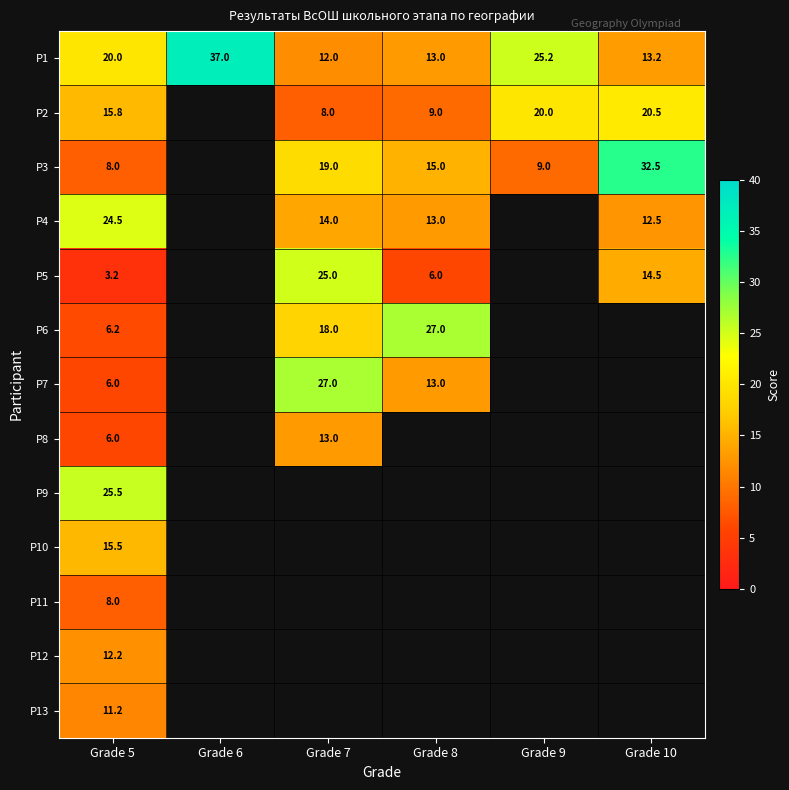

What is the difference between the highest and lowest values at Grade 5?

22.3